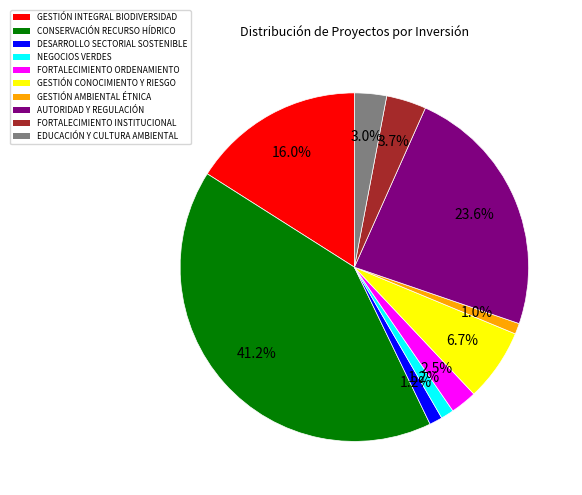

How many slices are in this pie chart?

10